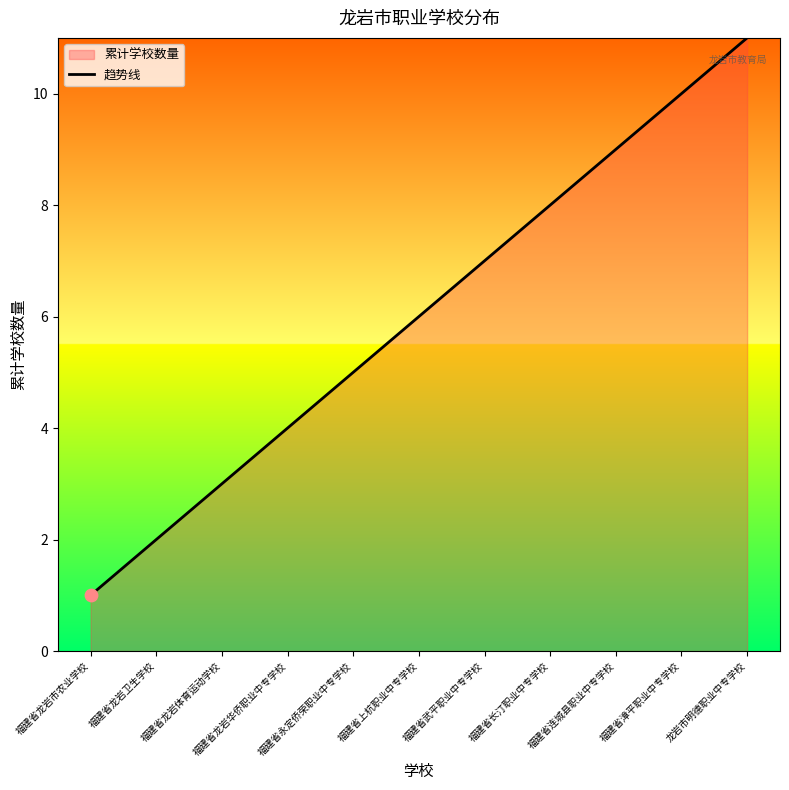

Approximately how many times larger is the value at 福建省连城县职业中专学校 compared to 福建省龙岩华侨职业中专学校?

2.2